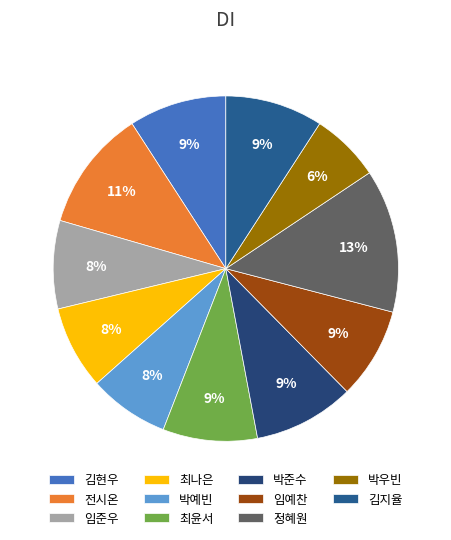

Do 임예찬 and 김현우 together represent more than half of the pie?

No